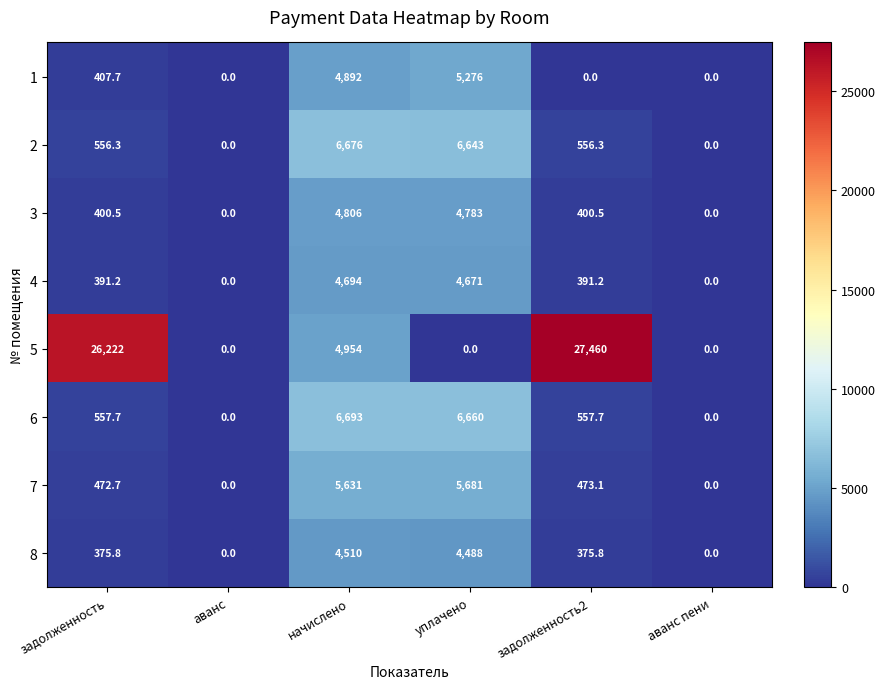

Count the number of data series in this chart.

8